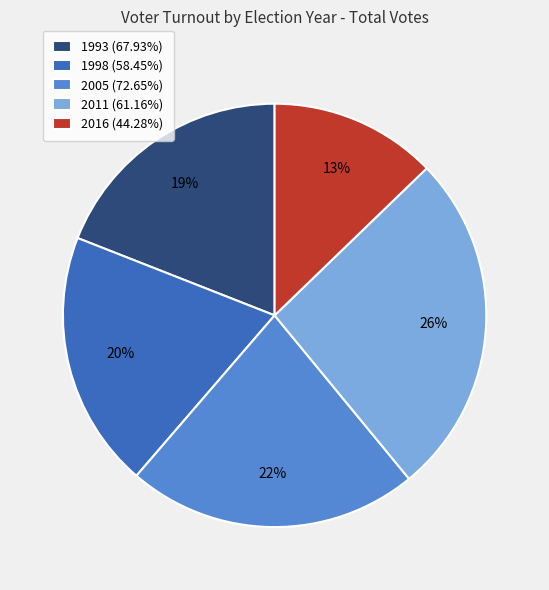

Approximately how many times larger is the value at 1993 (67.93%) compared to 2016 (44.28%)?

1.5